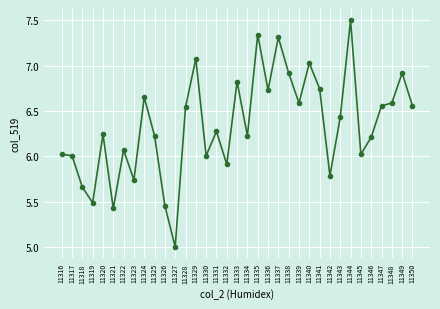

What is the sum of all values?

222.1